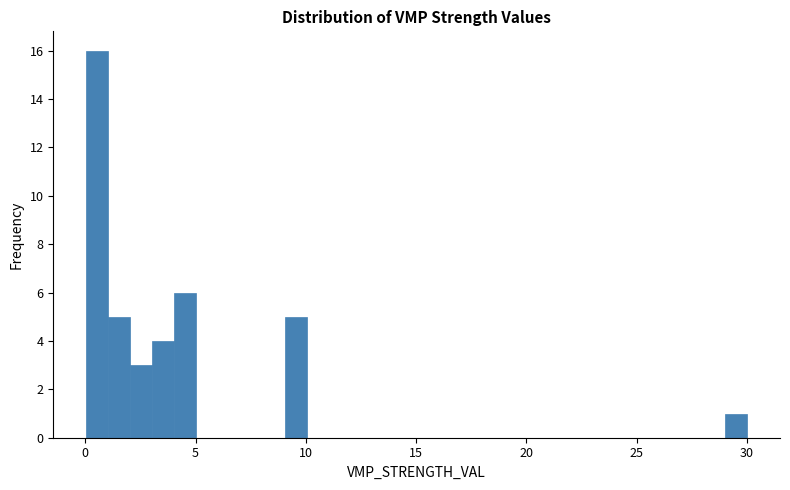

Around what value on the x-axis is the tallest bar? Give the approximate position of its centre, as read against the axis.

0.5